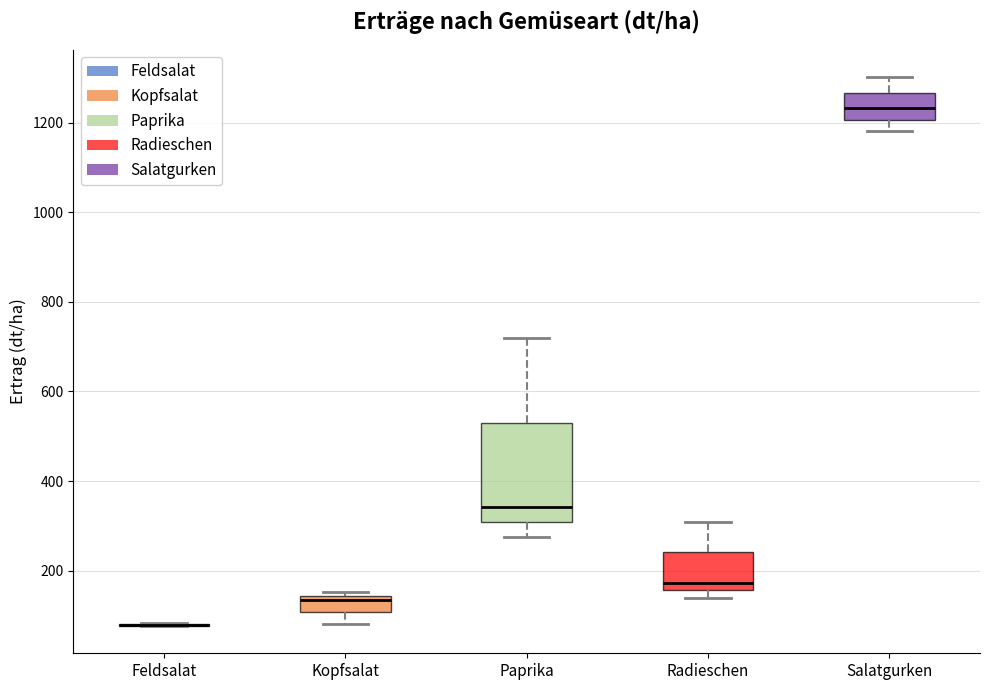

Reading left to right, read every box against the y-axis: the position of its median line, the range the box covers, and the ends of its whiskers. The values are not printed on the chart, so give them approximately, as read against the axis.

Feldsalat: box collapsed to a line at 80, whiskers 80 to 80
Kopfsalat: median 140 (just below the box's upper edge), box 100 to 140, whiskers 80 to 160
Paprika: median 340, box 300 to 540, whiskers 280 to 720
Radieschen: median 180, box 160 to 240, whiskers 140 to 300
Salatgurken: median 1240, box 1200 to 1260, whiskers 1180 to 1300